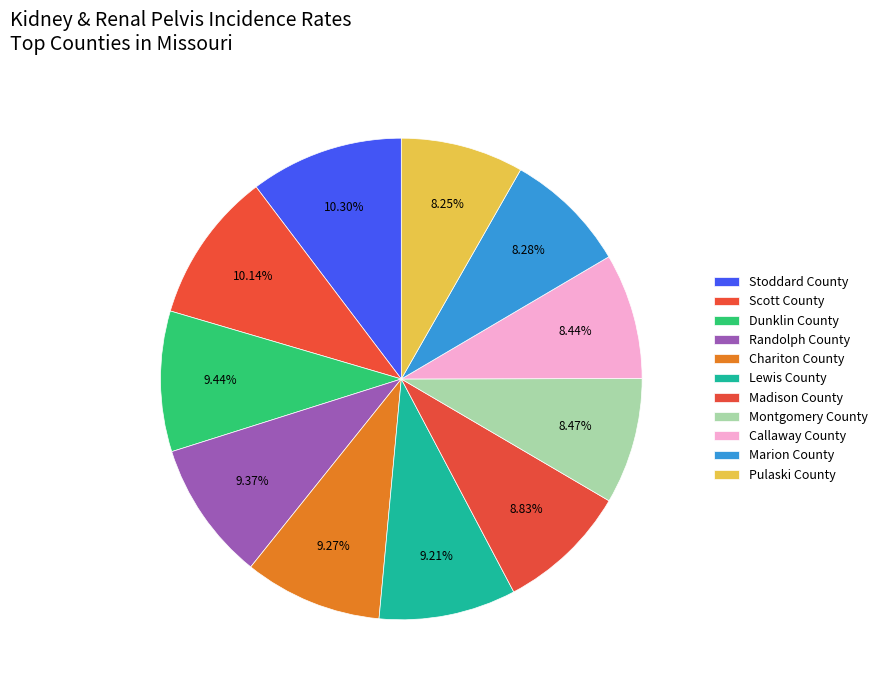

True or false: Scott County accounts for 10% of the total.

True